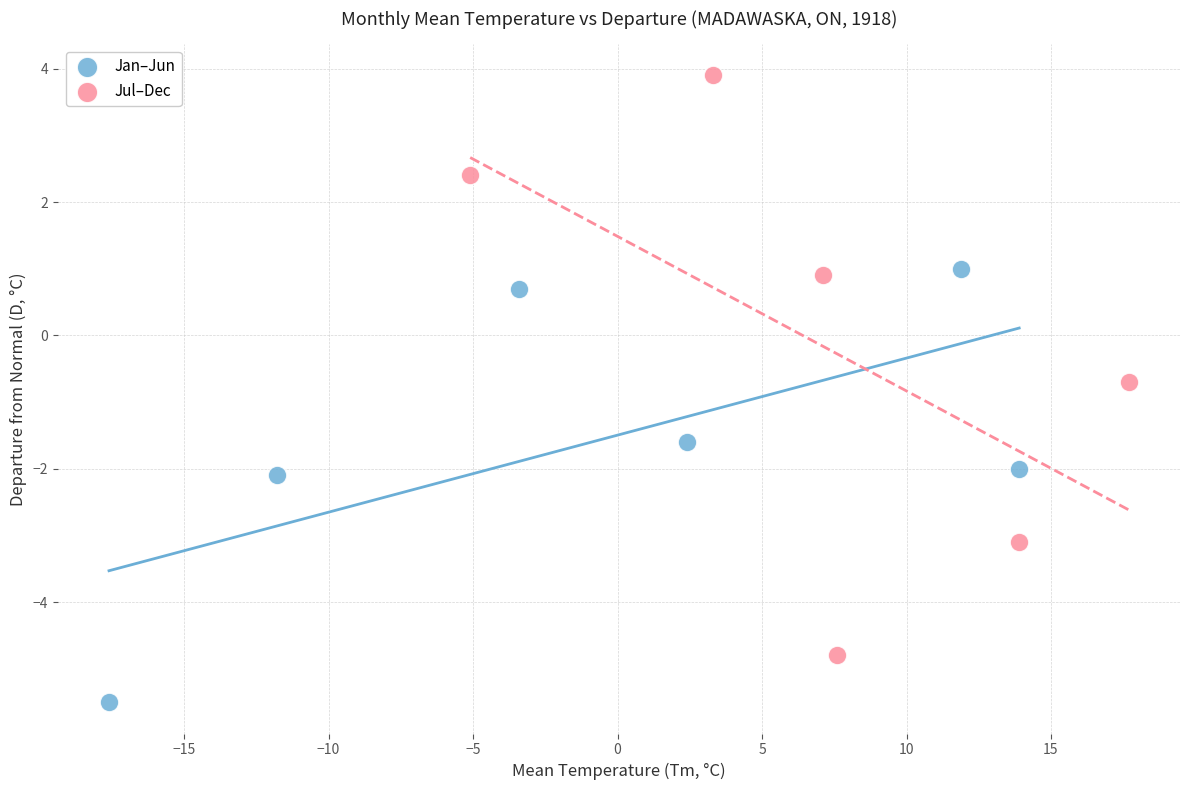

What are all the series names shown in the legend?

Jan–Jun, Jul–Dec